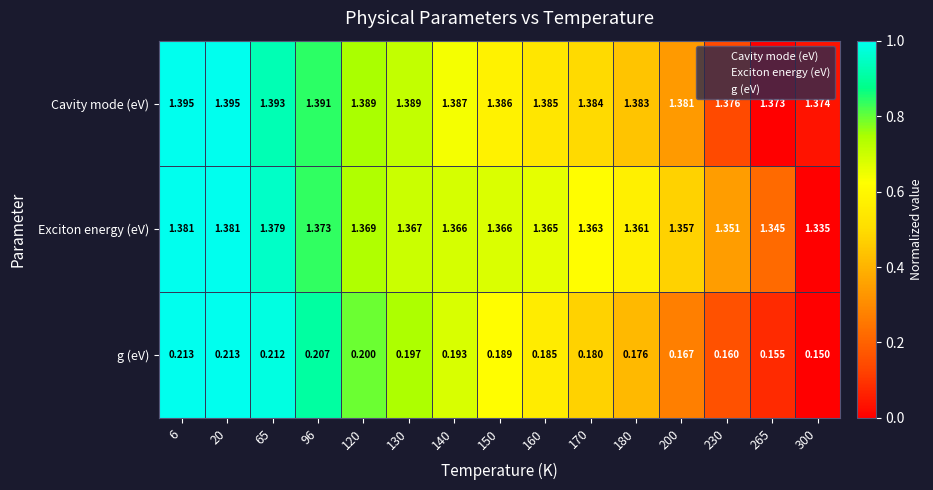

Which series has the widest spread of values?

g (eV)